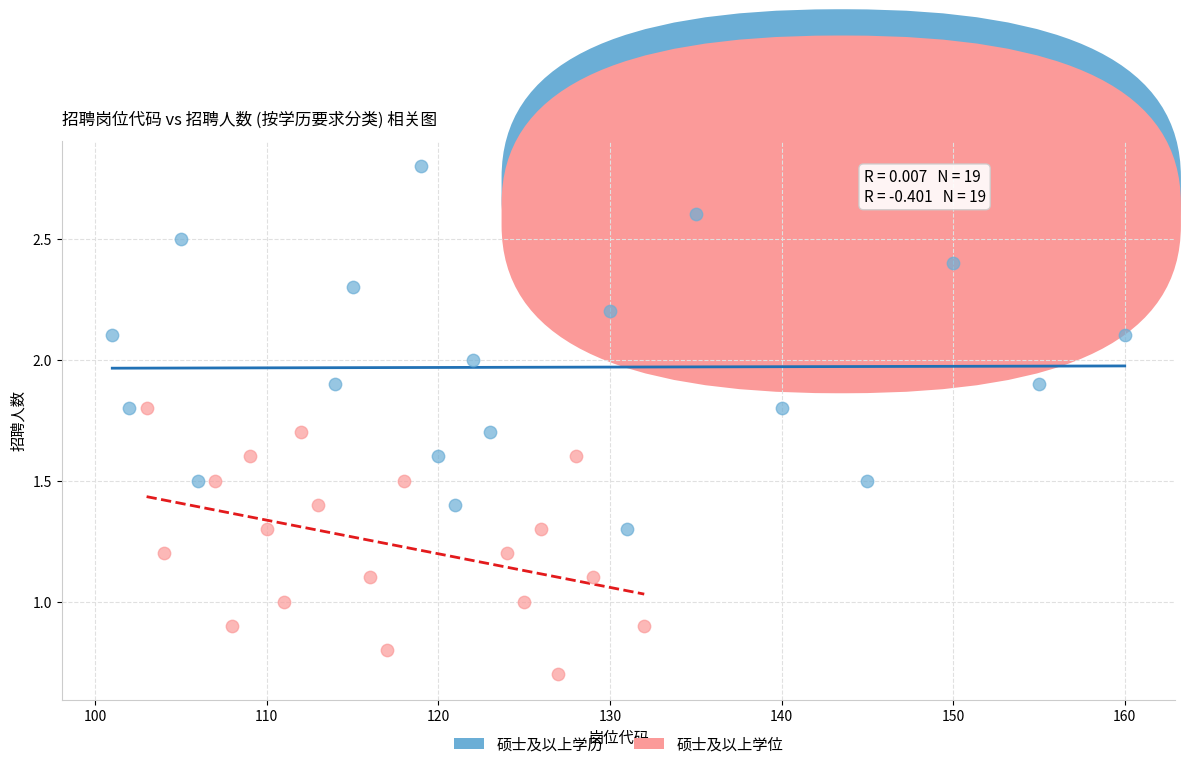

What are all the series names shown in the legend?

硕士及以上学历, 硕士及以上学位